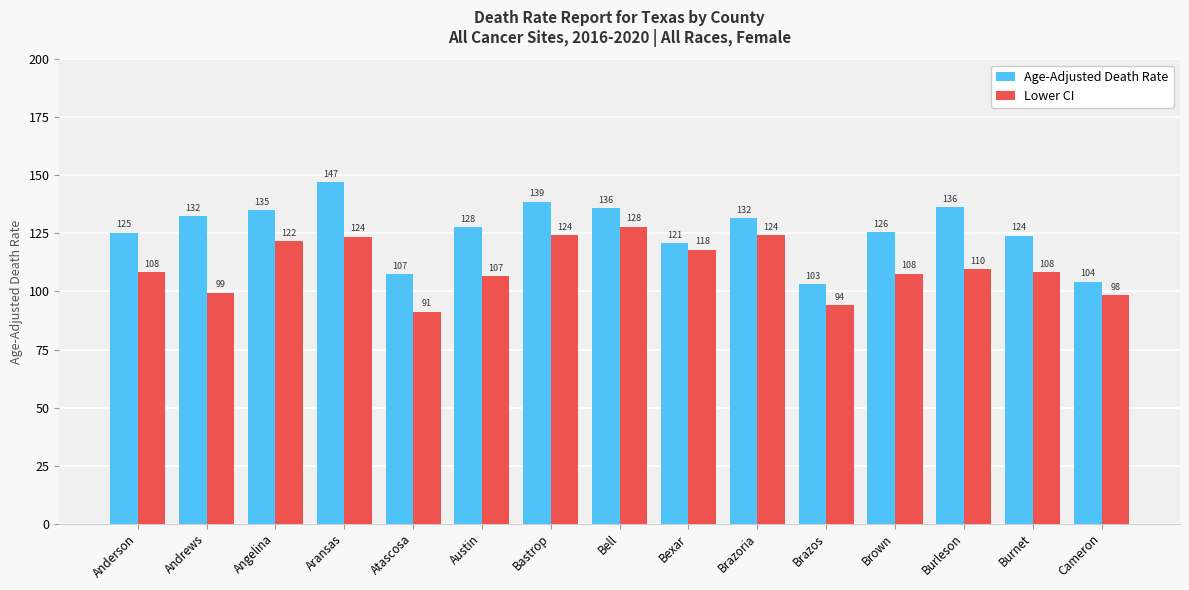

What is the average value of the Lower CI series?

110.9